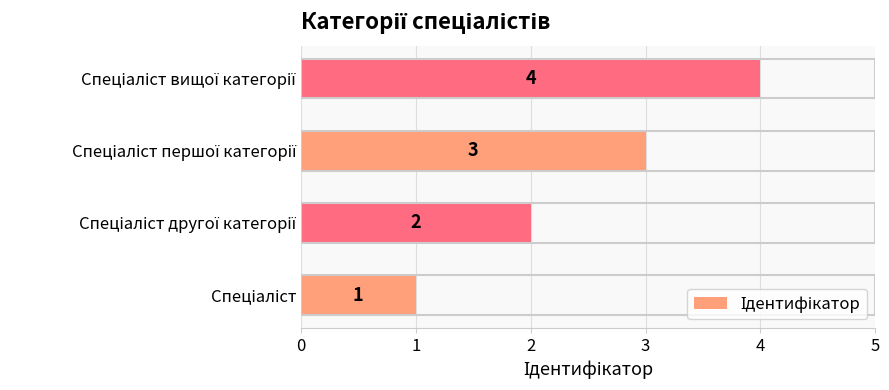

What is the greatest value displayed?

4